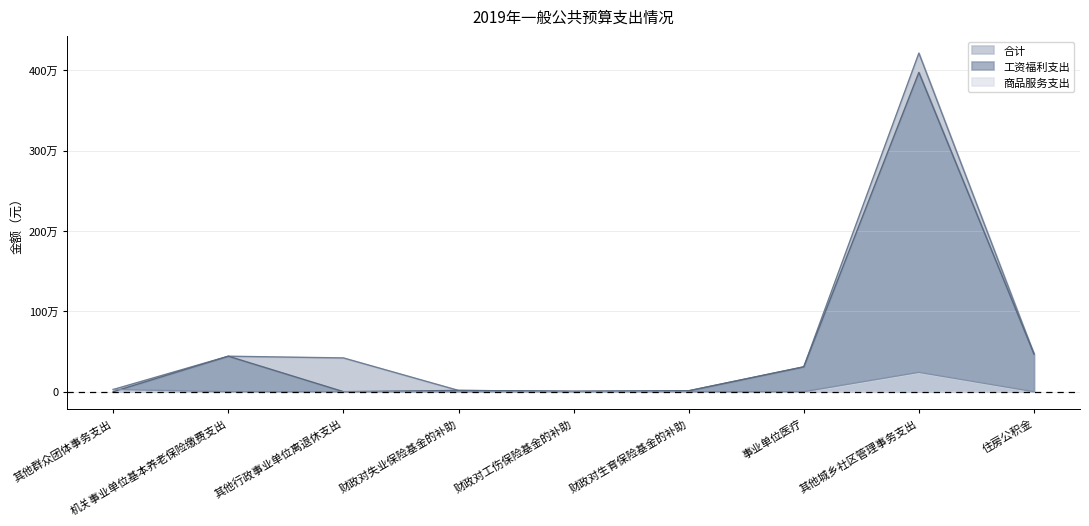

What is the difference between the maximum and minimum values in the 商品服务支出 series?

240629.1